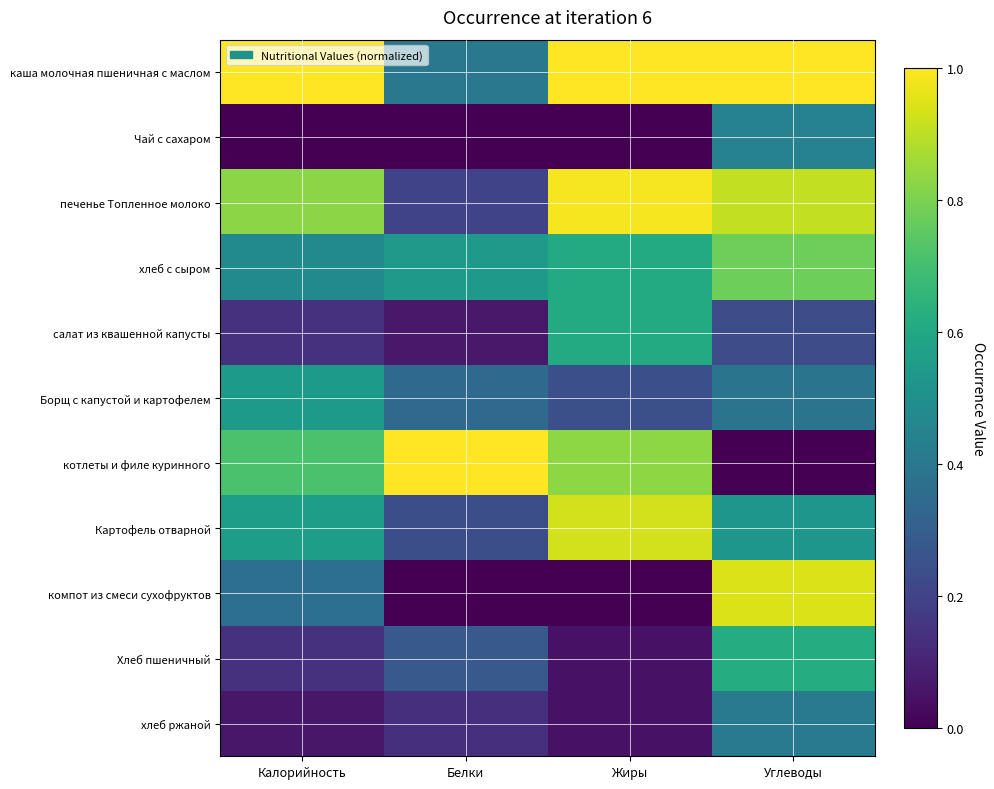

Which label corresponds to the largest value in the chart?

Калорийность